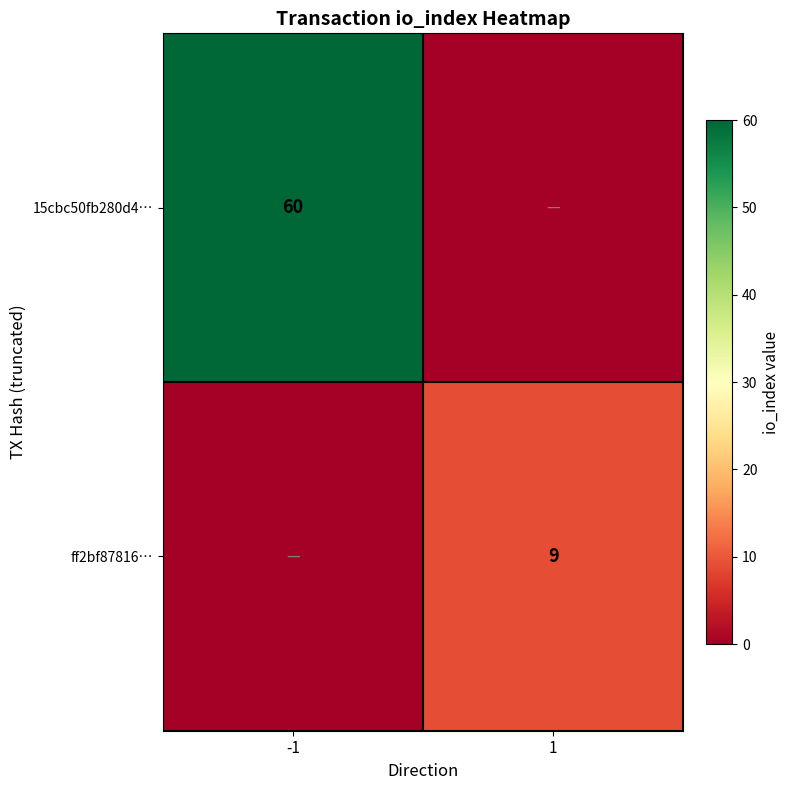

The ff2bf87816… series shows 9 at 1. True or false?

True